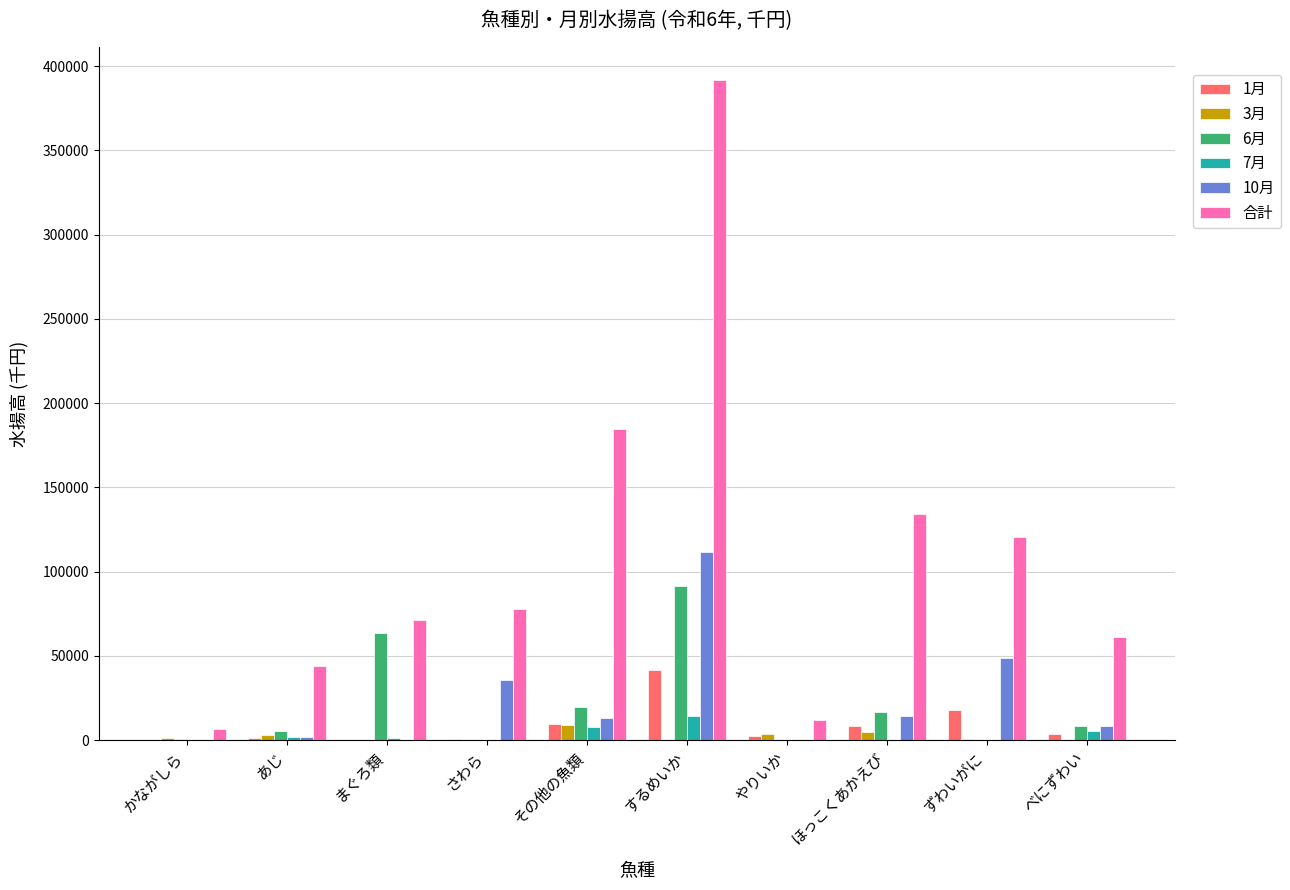

Count the number of data series in this chart.

6